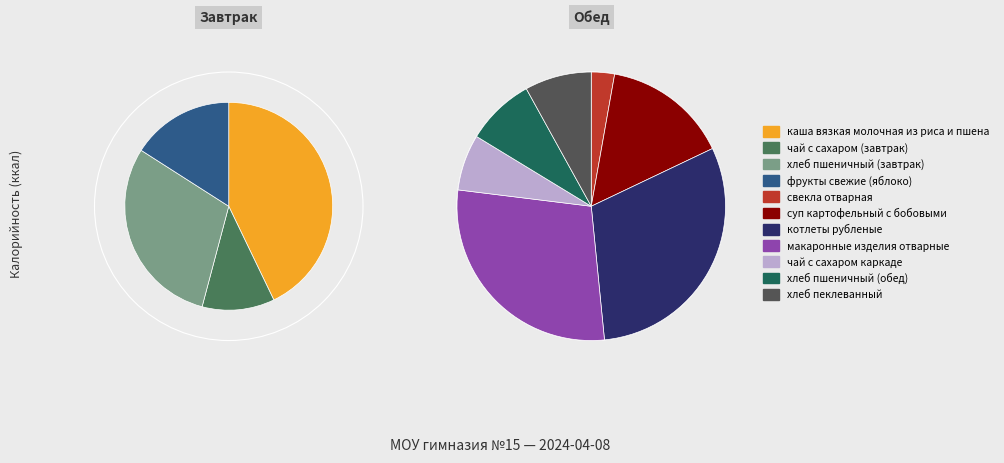

Which category has the smallest portion of the pie?

свекла отварная